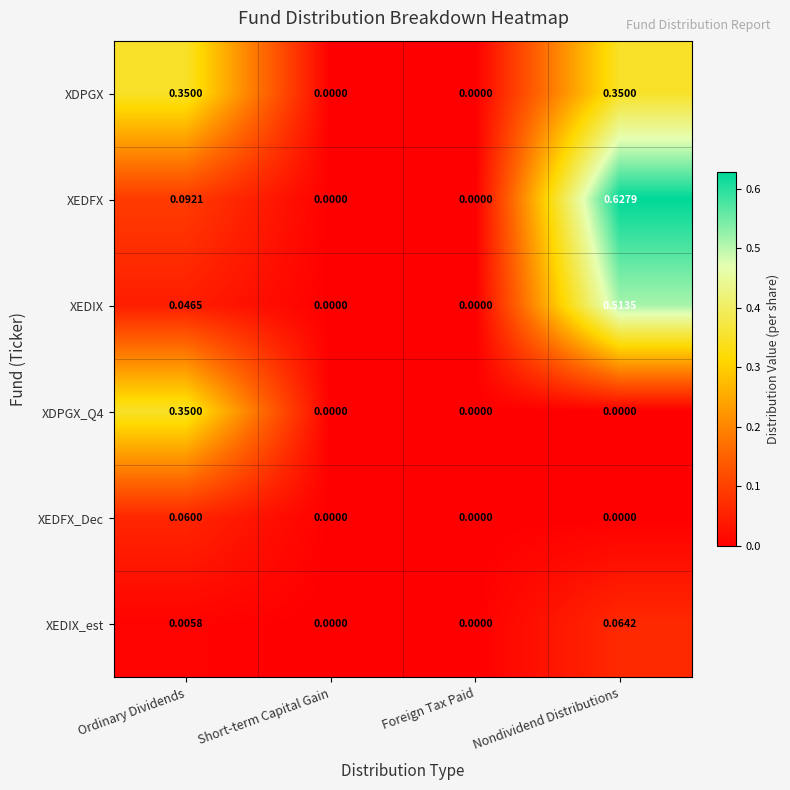

At which category does the chart reach its peak across all series?

Nondividend Distributions